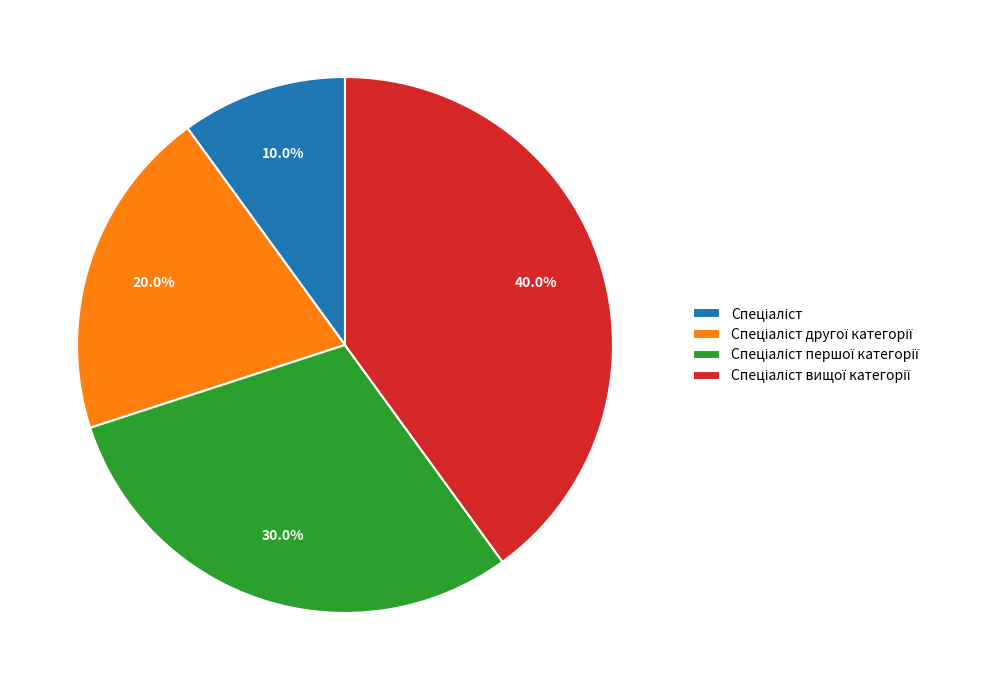

Does any single category account for the majority?

No